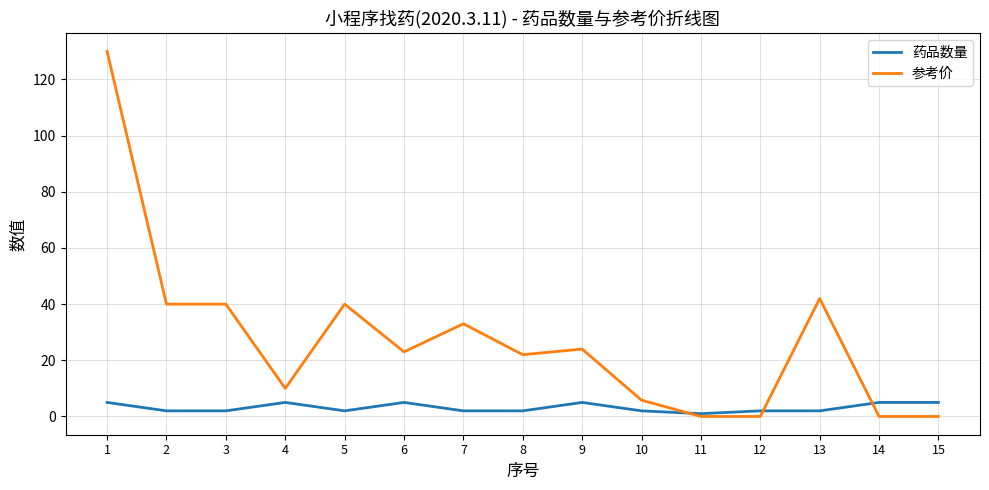

At how many categories does at least one series exceed 25?

6